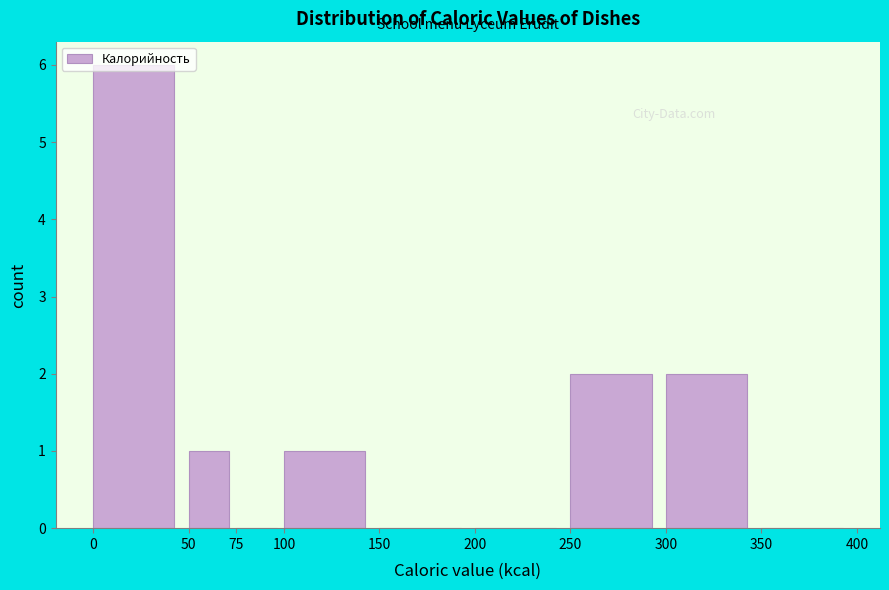

Reading left to right, transcribe this chart: for each bar, give the range it covers on the x-axis and its height. The values are not printed on the chart, so give them approximately, as read against the axis.

0 to 50: 6
50 to 75: 1
75 to 100: 0
100 to 150: 1
150 to 200: 0
200 to 250: 0
250 to 300: 2
300 to 350: 2
350 to 400: 0